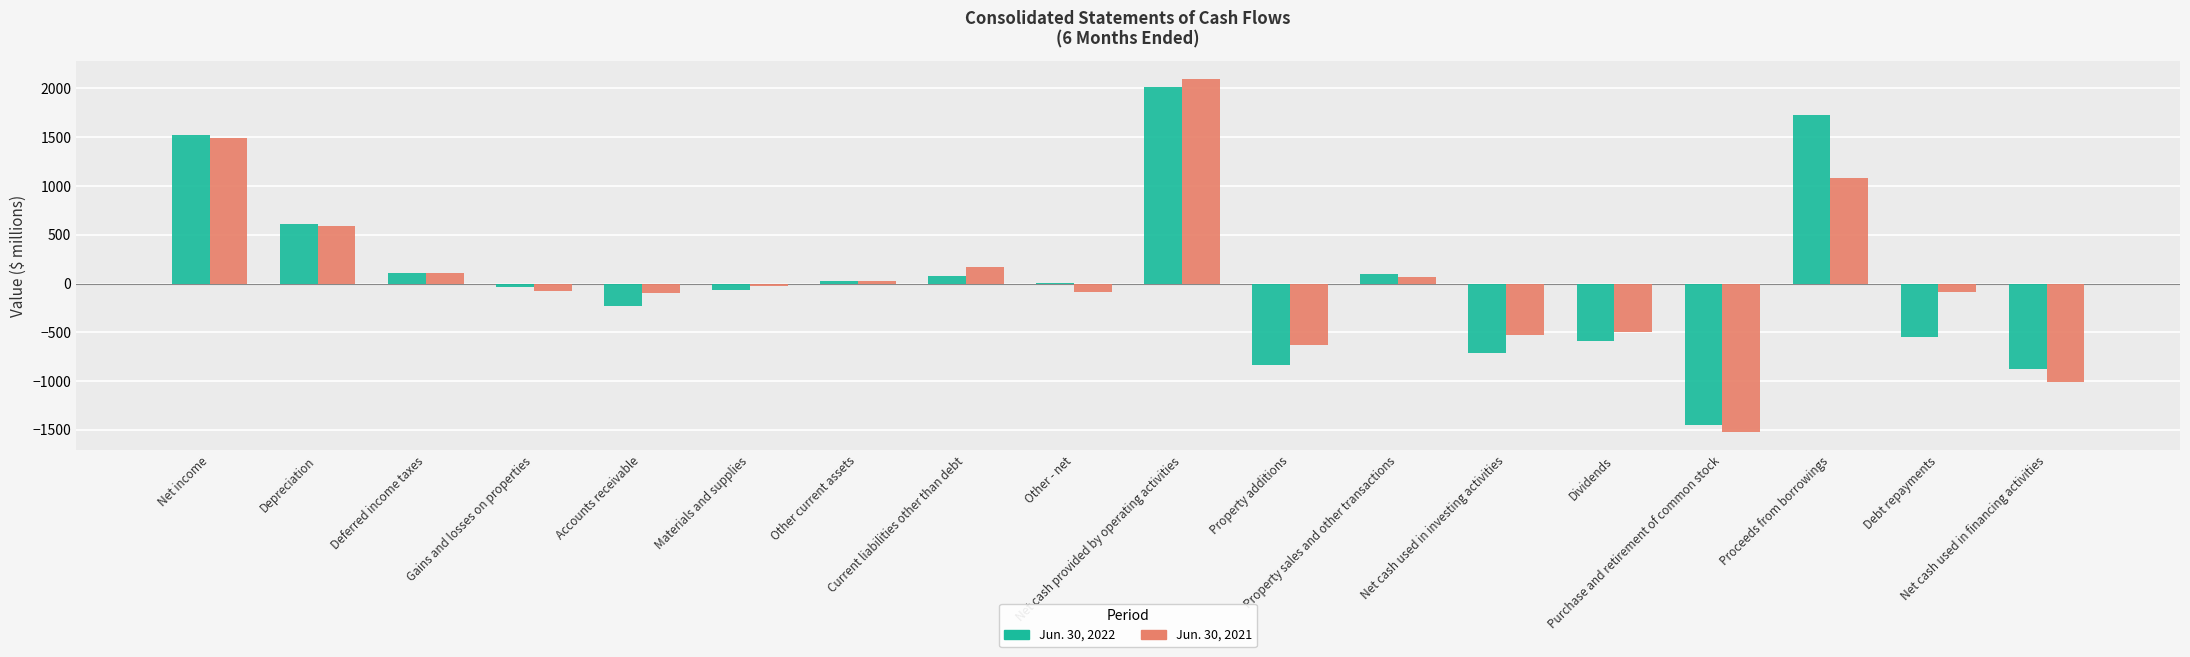

What is the total value across all series at Gains and losses on properties?

-112